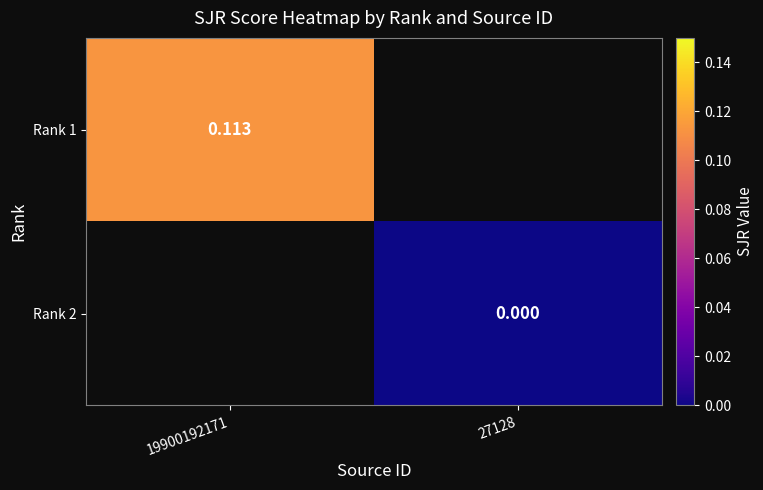

At how many categories does at least one series exceed 0?

1